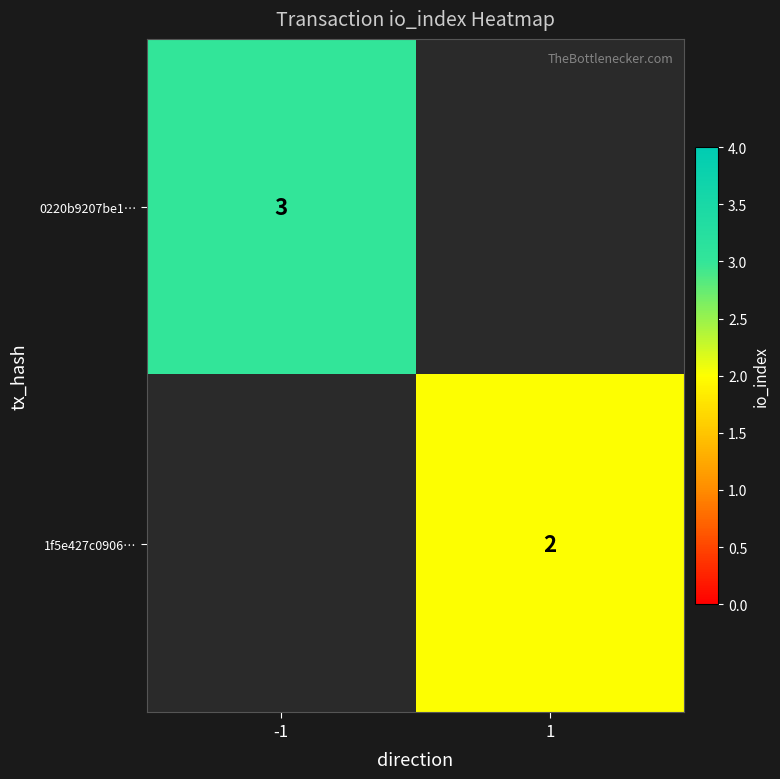

True or false: 1f5e427c0906… has a value of 0.6 at 1.

False